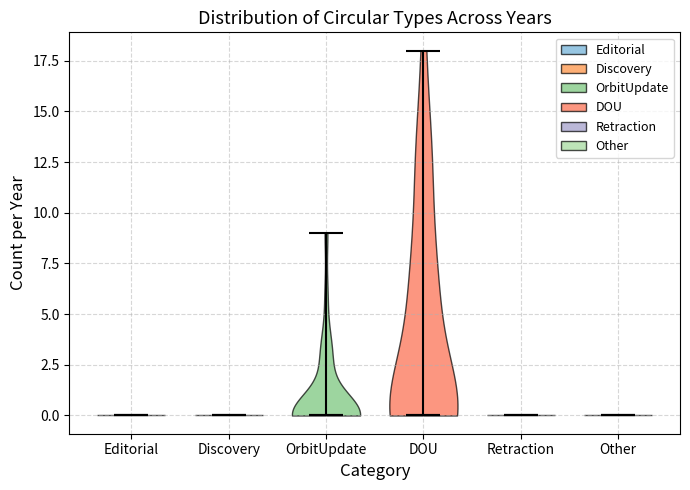

Reading left to right, read every violin against the y-axis: where its median line is, and the lowest and highest points it reaches. The values are not printed on the chart, so give them approximately, as read against the axis.

Editorial: median line 0, lowest point 0, highest point 0
Discovery: median line 0, lowest point 0, highest point 0
OrbitUpdate: median line 0, lowest point 0, highest point 9
DOU: median line 0, lowest point 0, highest point 18
Retraction: median line 0, lowest point 0, highest point 0
Other: median line 0, lowest point 0, highest point 0